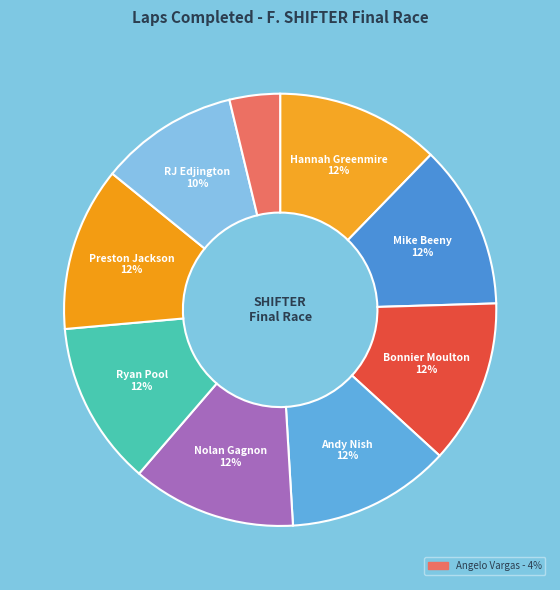

How many segments does this pie chart have?

9